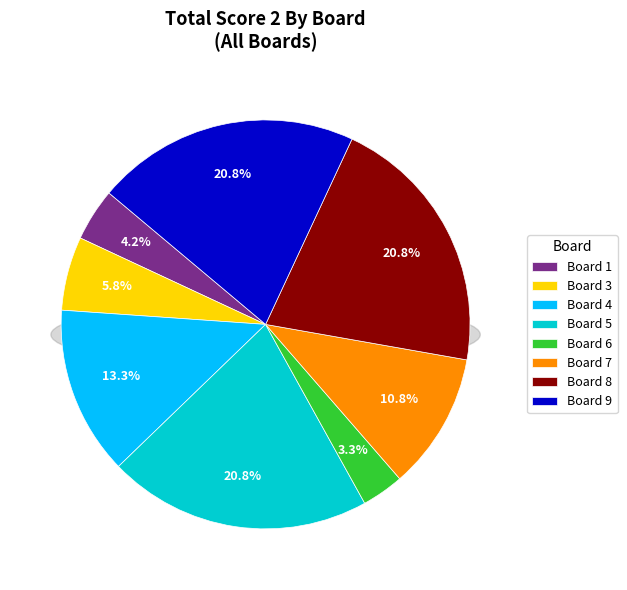

Between 4 and 6, which is larger?

4